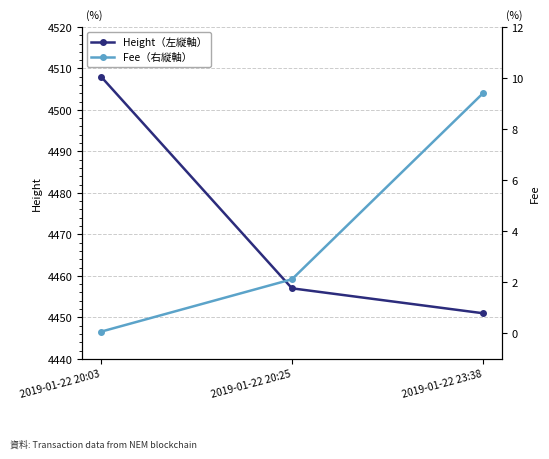

Read the Fee（右縦軸） value at 2019-01-22 20:03.

0.1